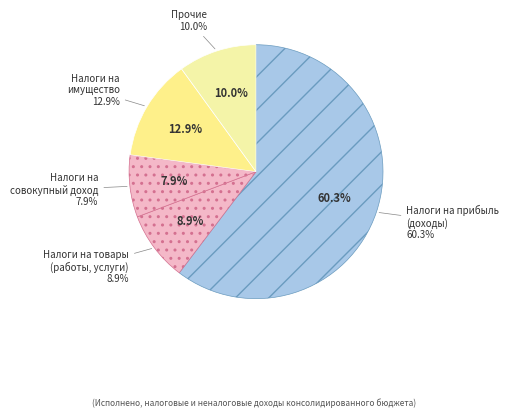

Does НАЛОГИ НА ПРИБЫЛЬ, ДОХОДЫ account for over 50% of the chart?

Yes